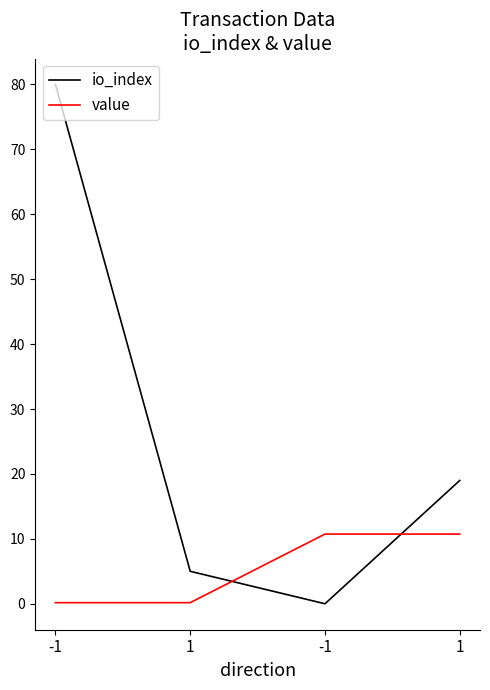

What is the average value of the io_index series?

26.0